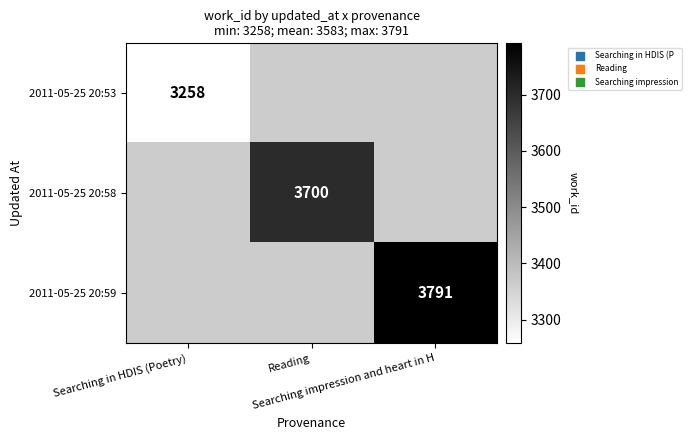

Is it true that 2011-05-25 20:53 equals 3258.0 at Searching in HDIS (Poetry)?

True